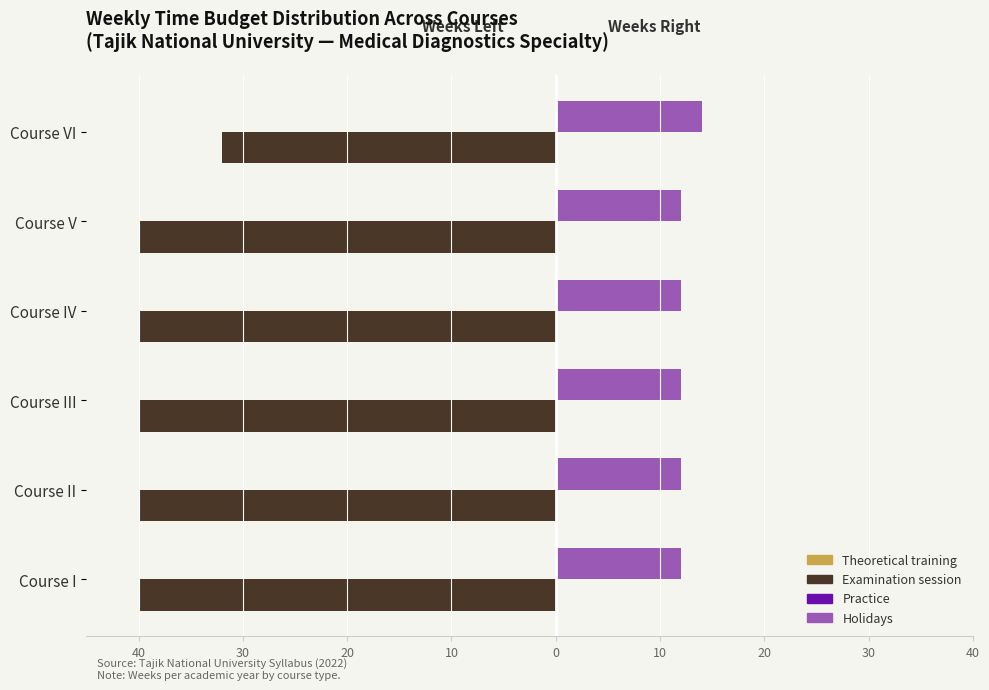

How many bars are there in total?

24